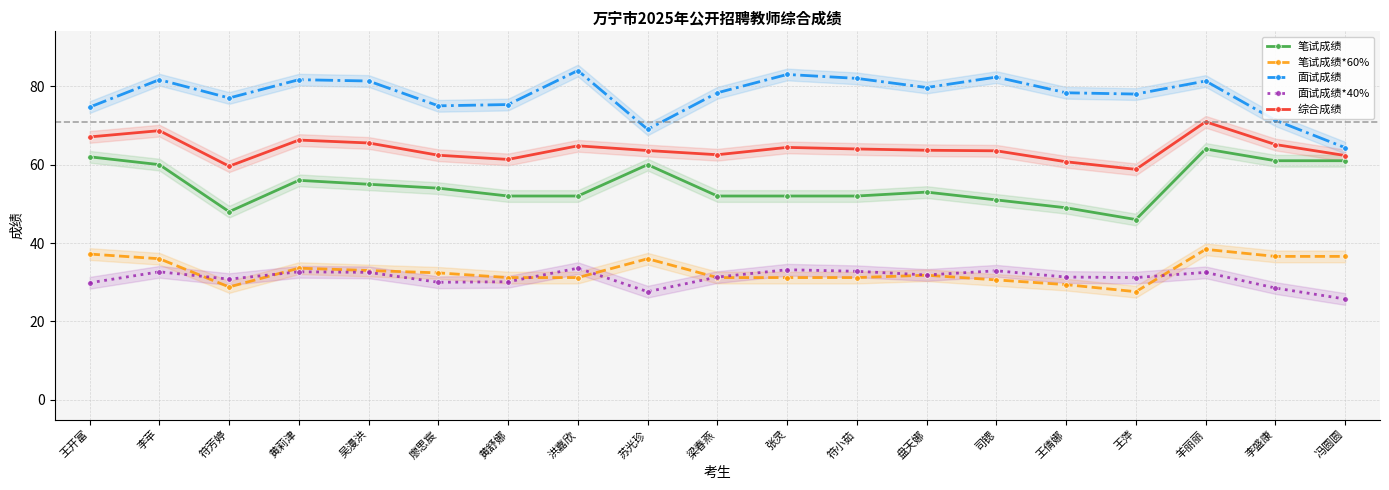

How many lines are shown in the chart?

5